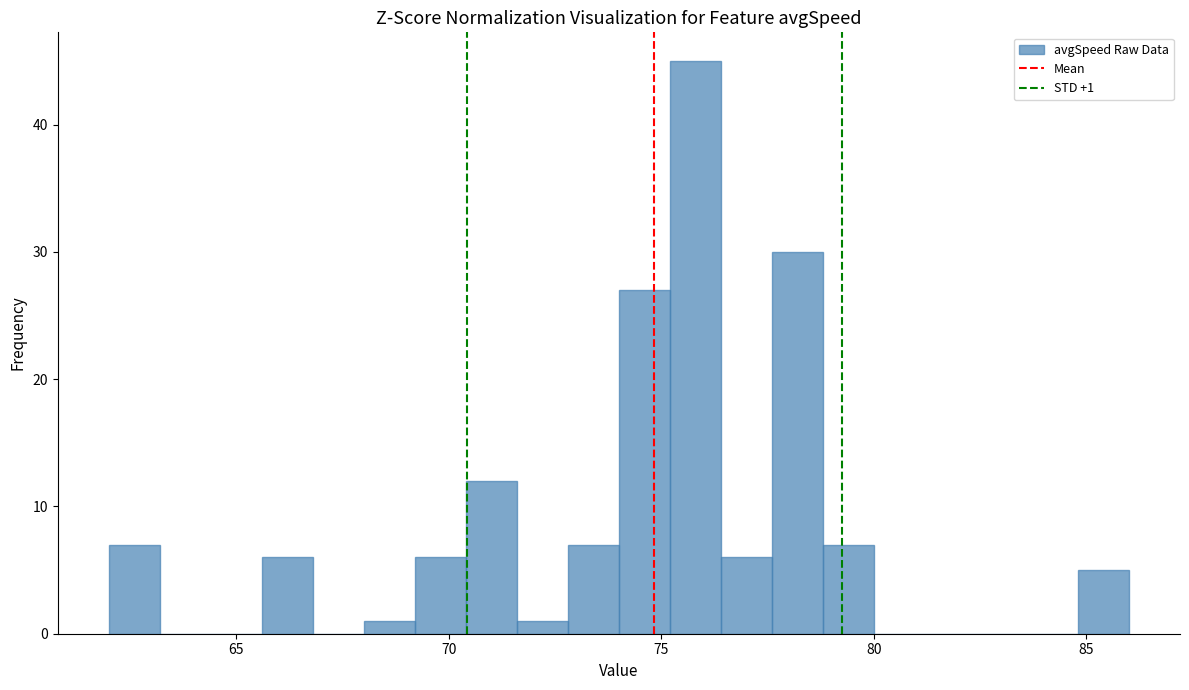

Read against the x-axis, roughly where is the centre of the tallest bar?

76.0